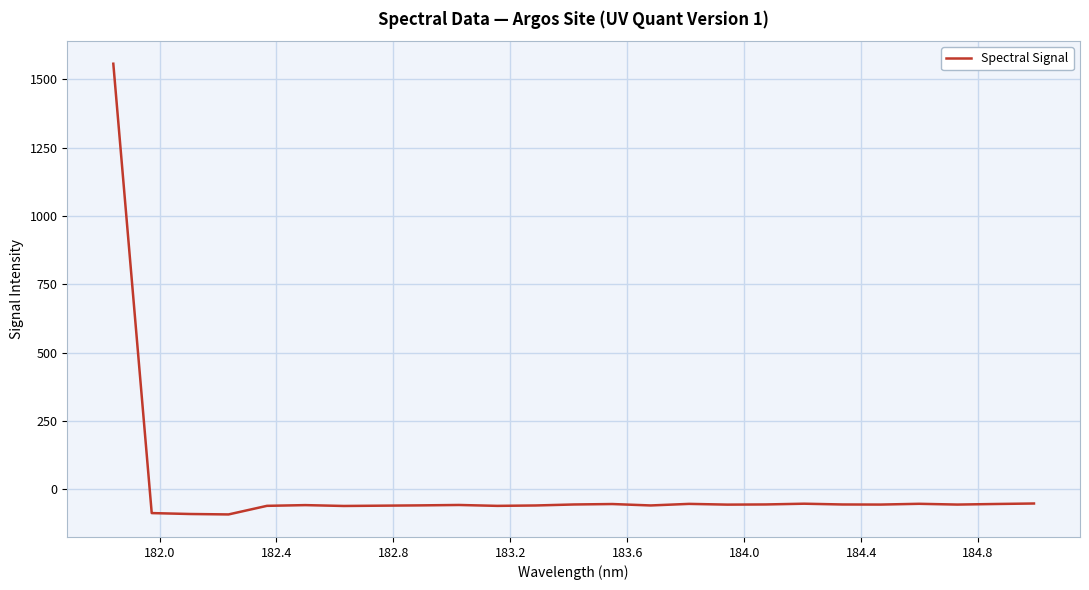

What is the smallest value displayed?

-92.4